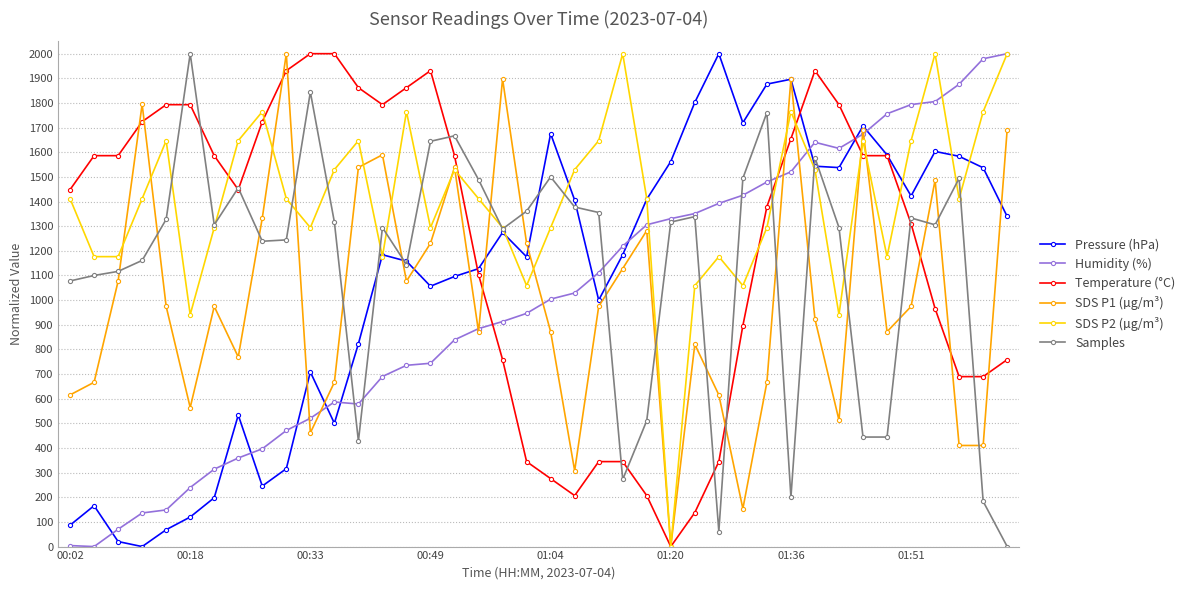

What is the maximum value shown in the chart?

2000.0